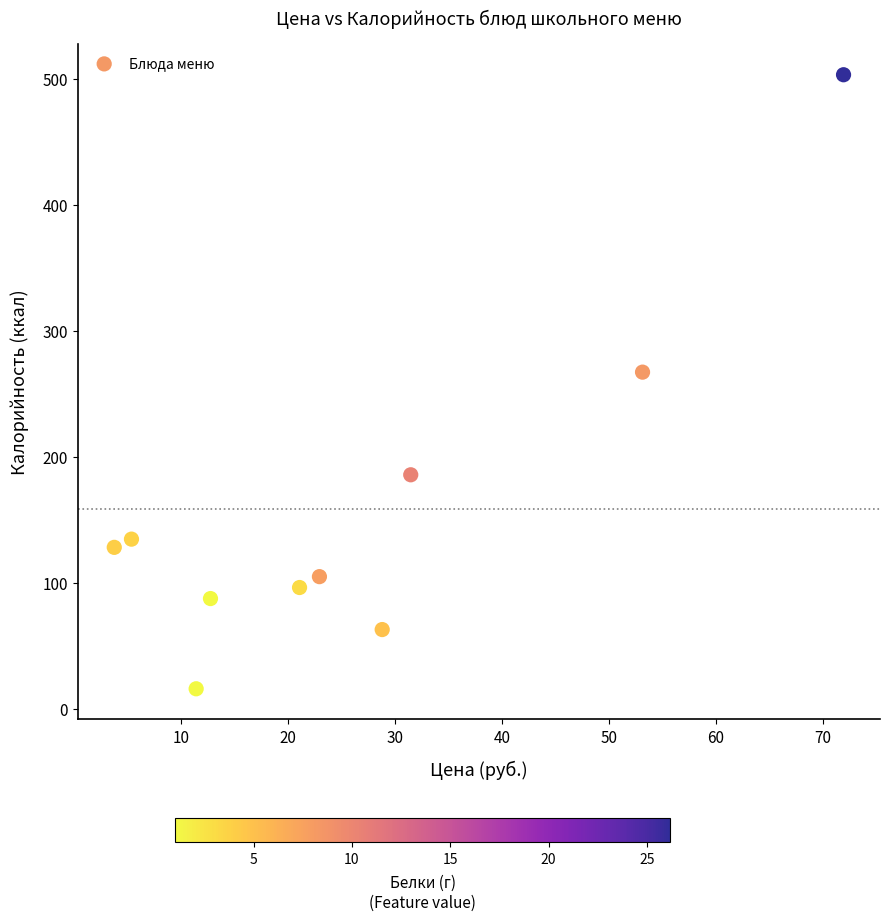

What Y value in the scatter plot is closest to 259?

267.3